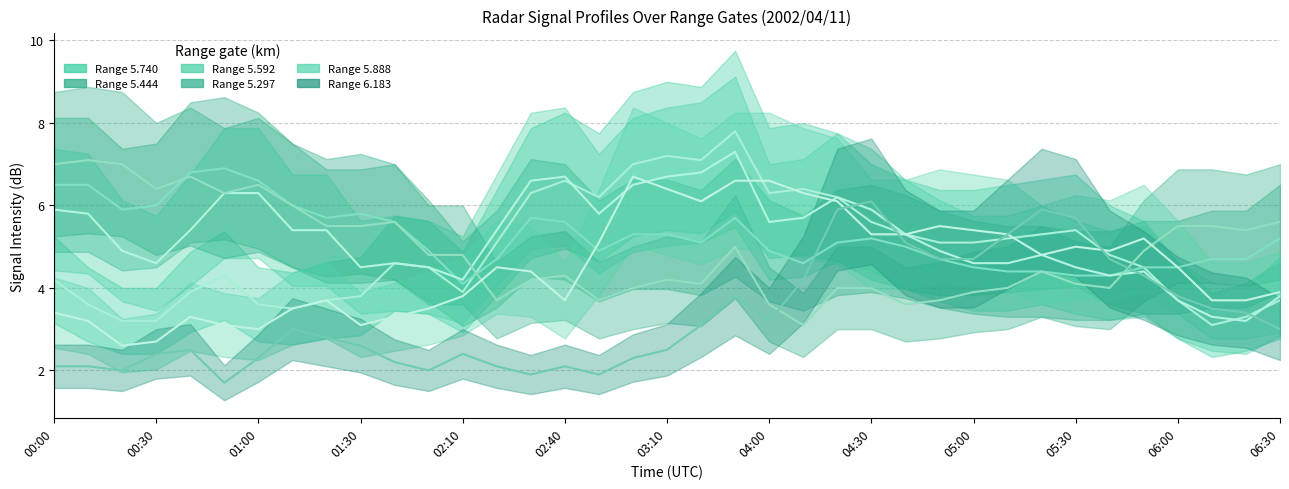

How many distinct data groups are displayed?

6